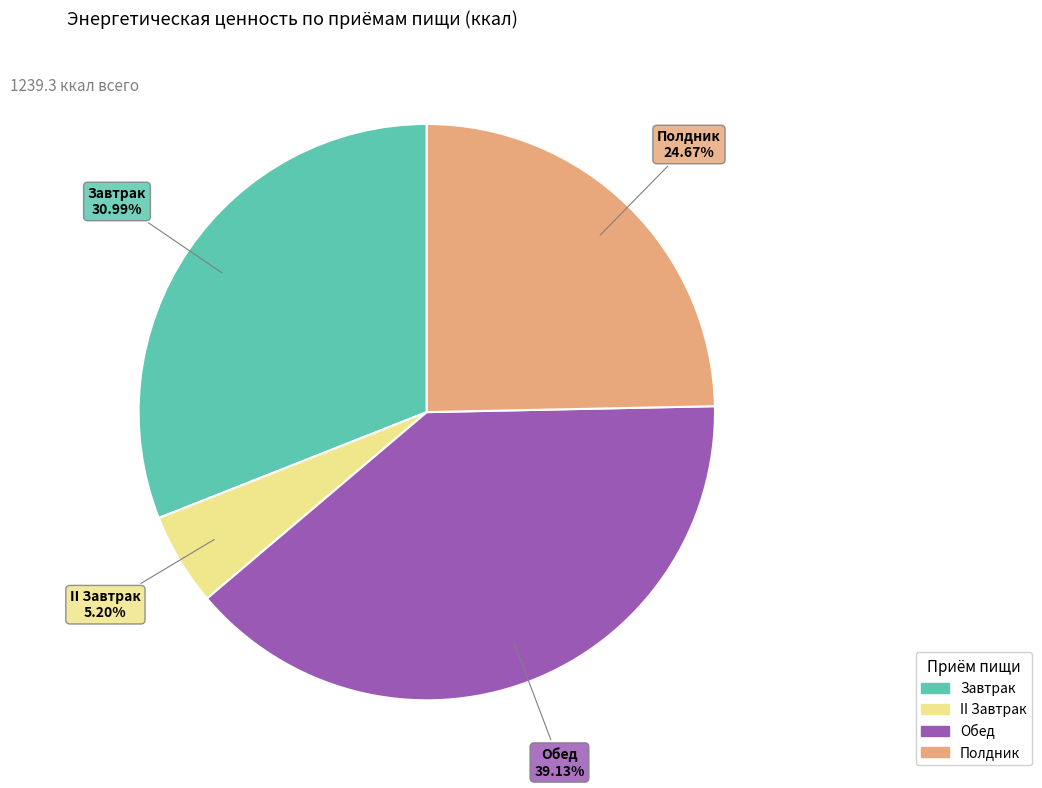

Does Обед account for over 50% of the chart?

No